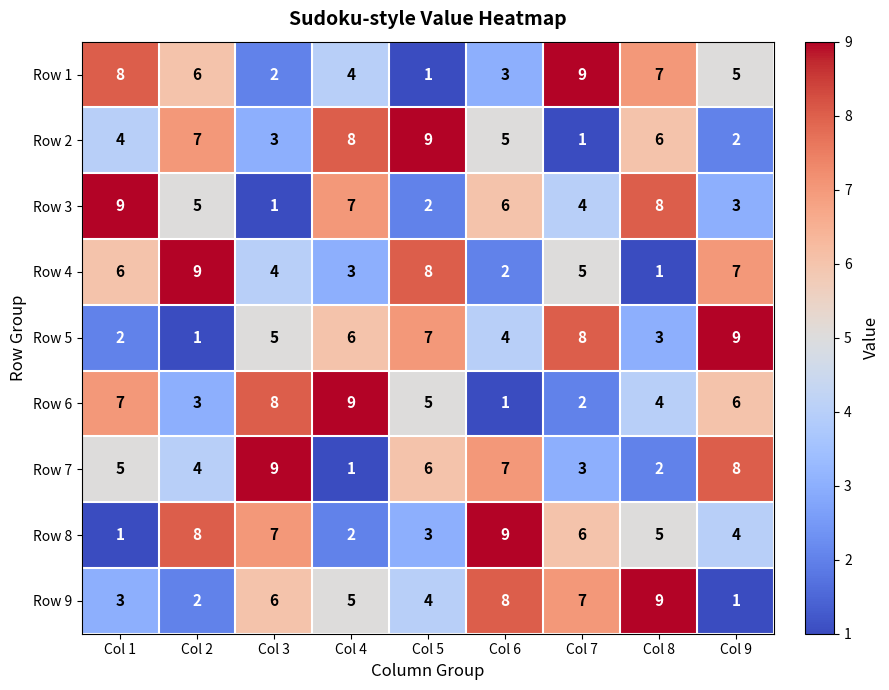

What is the spread (max minus min) of values at Col 9?

8